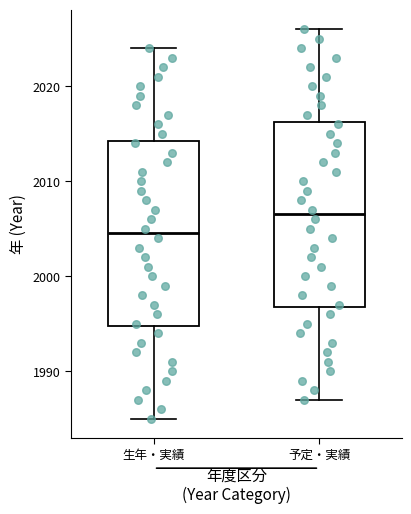

Which box has the highest median line?

予定・実績